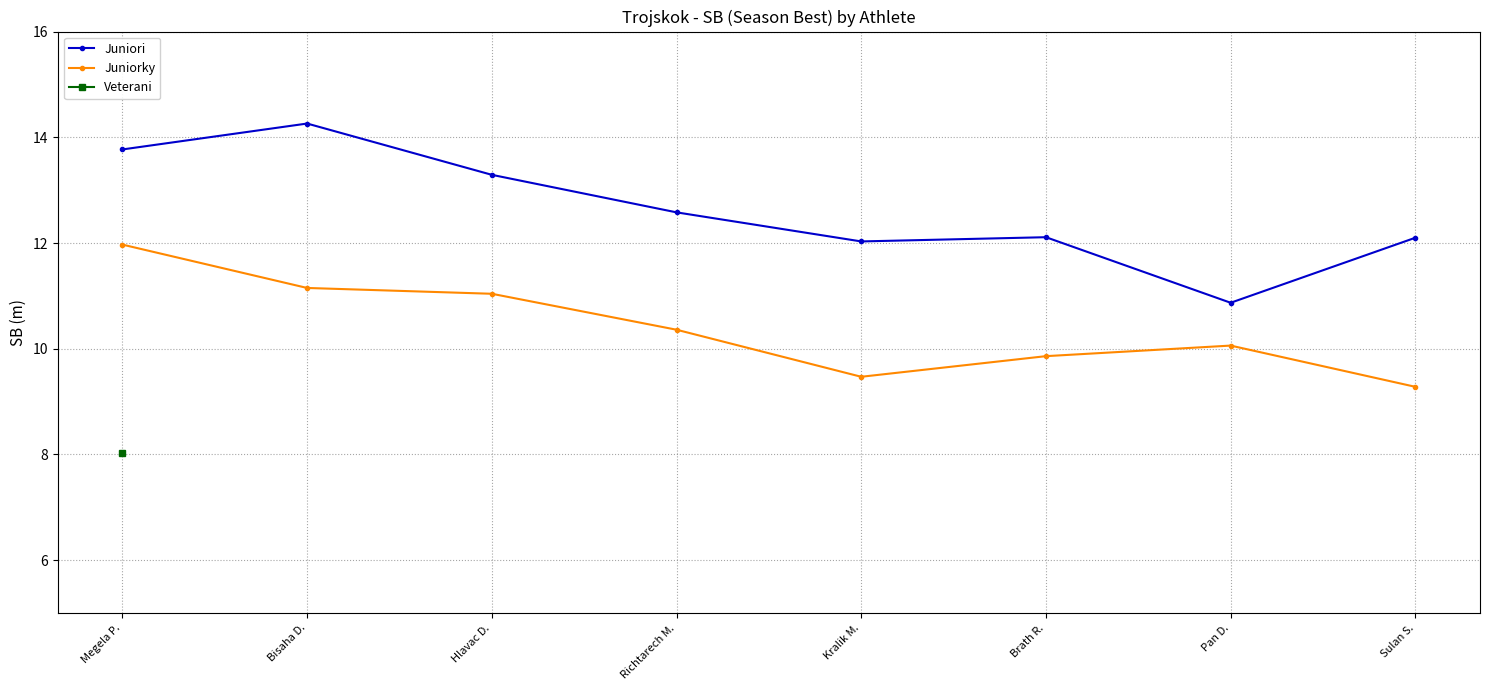

True or false: Juniorky has a value of 9.5 at Kralik M..

True